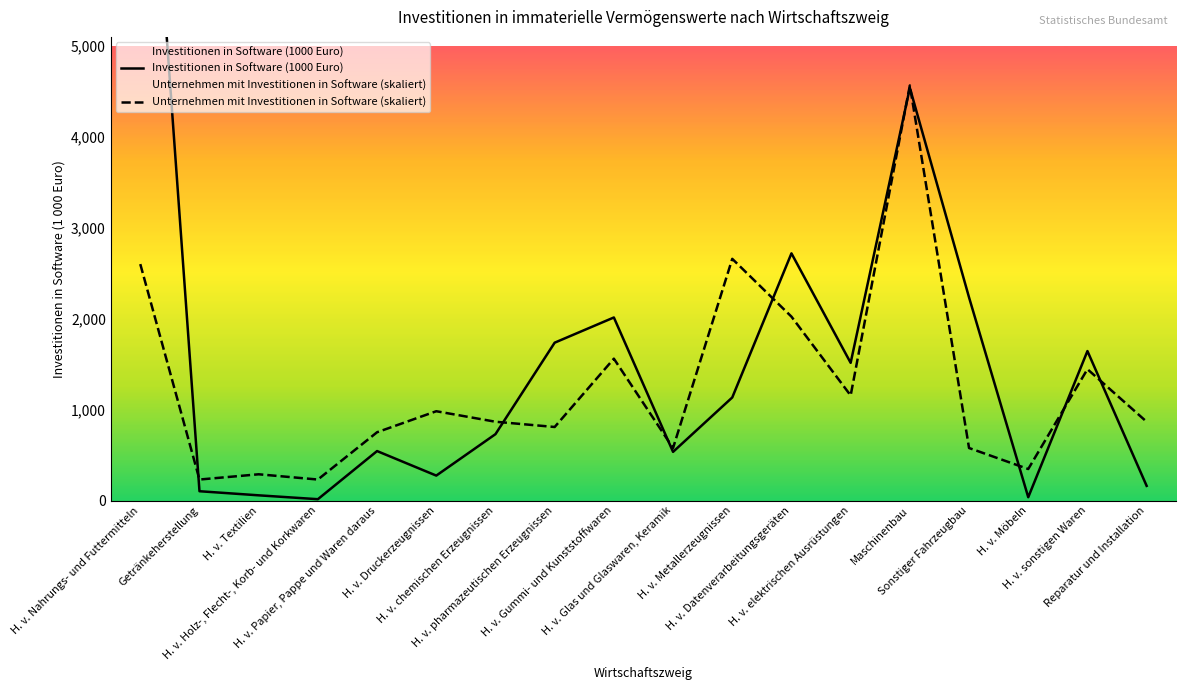

What is the difference between the highest and lowest values at H. v. pharmazeutischen Erzeugnissen?

927.3